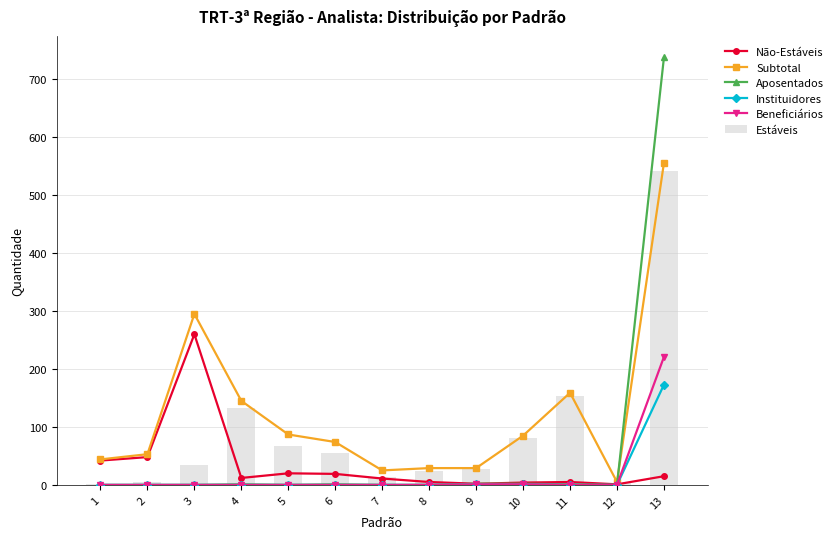

Reading left to right, what are all the values shown in this chart?

Não-Estáveis: 1=42	2=48	3=260	4=12	5=20	6=19	7=11	8=5	9=2	10=4	11=5	12=1	13=15
Subtotal: 1=44	2=53	3=295	4=145	5=87	6=74	7=25	8=29	9=29	10=85	11=159	12=5	13=556
Aposentados: 1=0	2=0	3=0	4=1	5=0	6=1	7=0	8=0	9=2	10=2	11=1	12=0	13=738
Instituidores: 1=0	2=0	3=0	4=0	5=0	6=0	7=0	8=0	9=1	10=1	11=0	12=0	13=173
Beneficiários: 1=0	2=0	3=0	4=0	5=0	6=0	7=0	8=0	9=1	10=1	11=0	12=0	13=221
Estáveis: 1=2	2=5	3=35	4=133	5=67	6=55	7=14	8=24	9=27	10=81	11=154	12=4	13=541